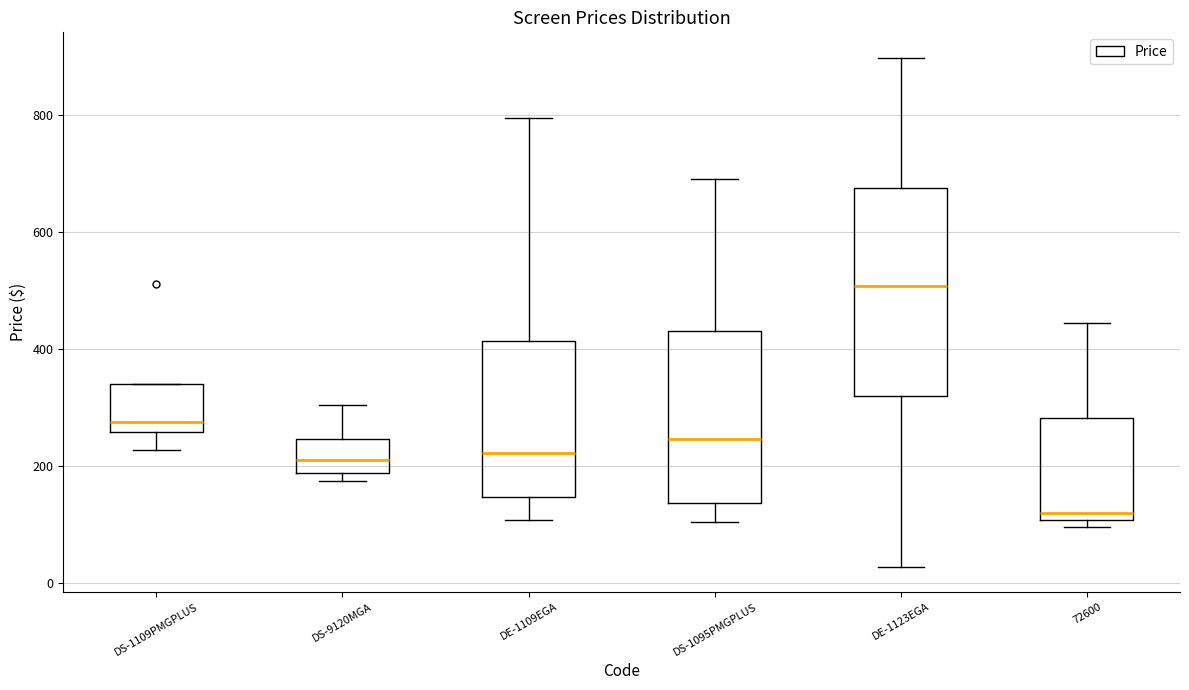

Which box is the tallest, from its lower edge to its upper edge?

DE-1123EGA